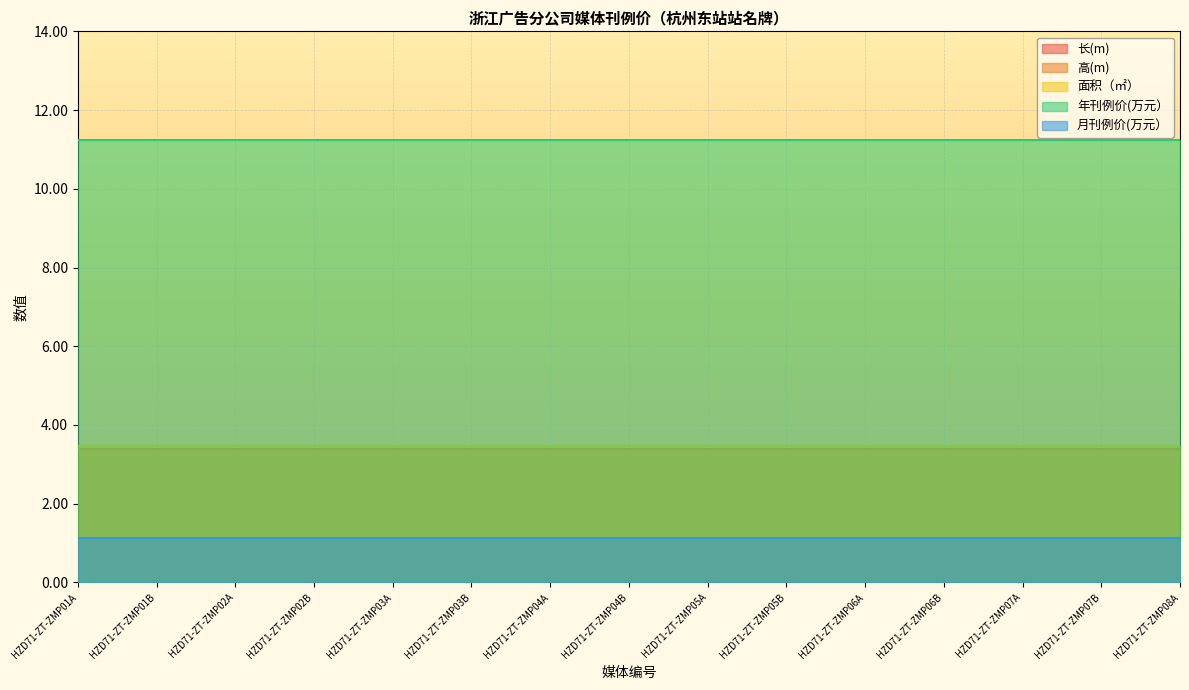

At which label is 面积（㎡） closest to 3?

HZD71-ZT-ZMP01A